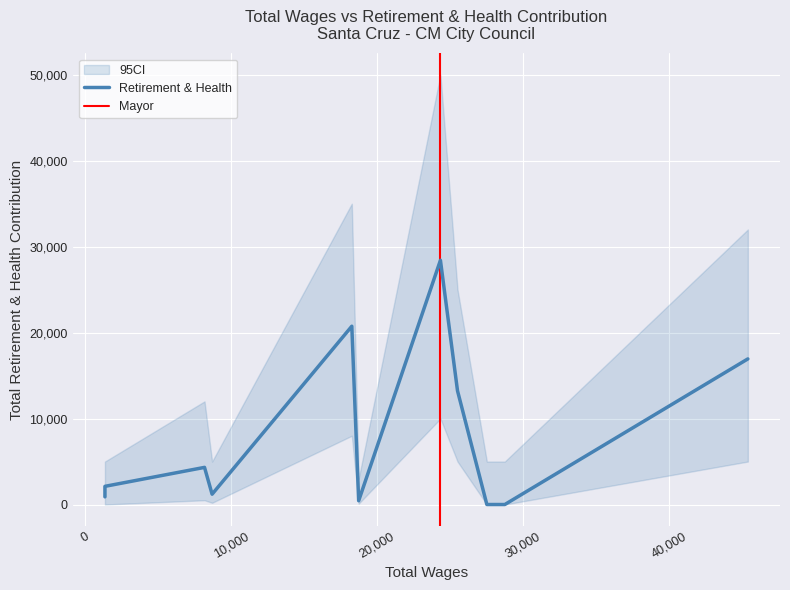

Where is the data nearest to the value 14209?

25514